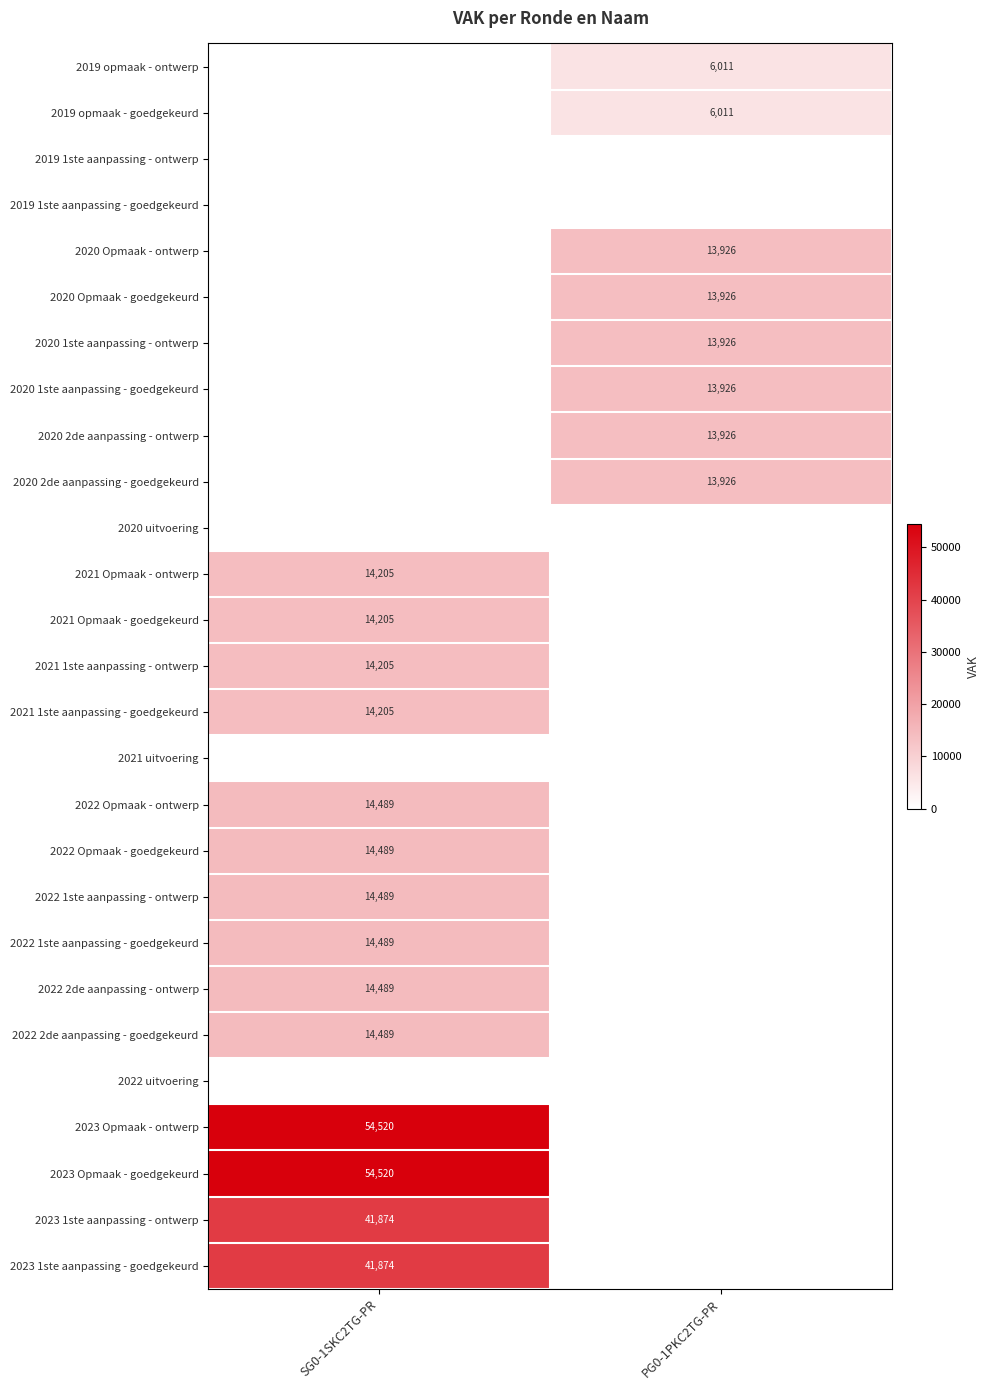

The value of 2021 Opmaak - ontwerp at SG0-1SKC2TG-PR is 5188. True or false?

False